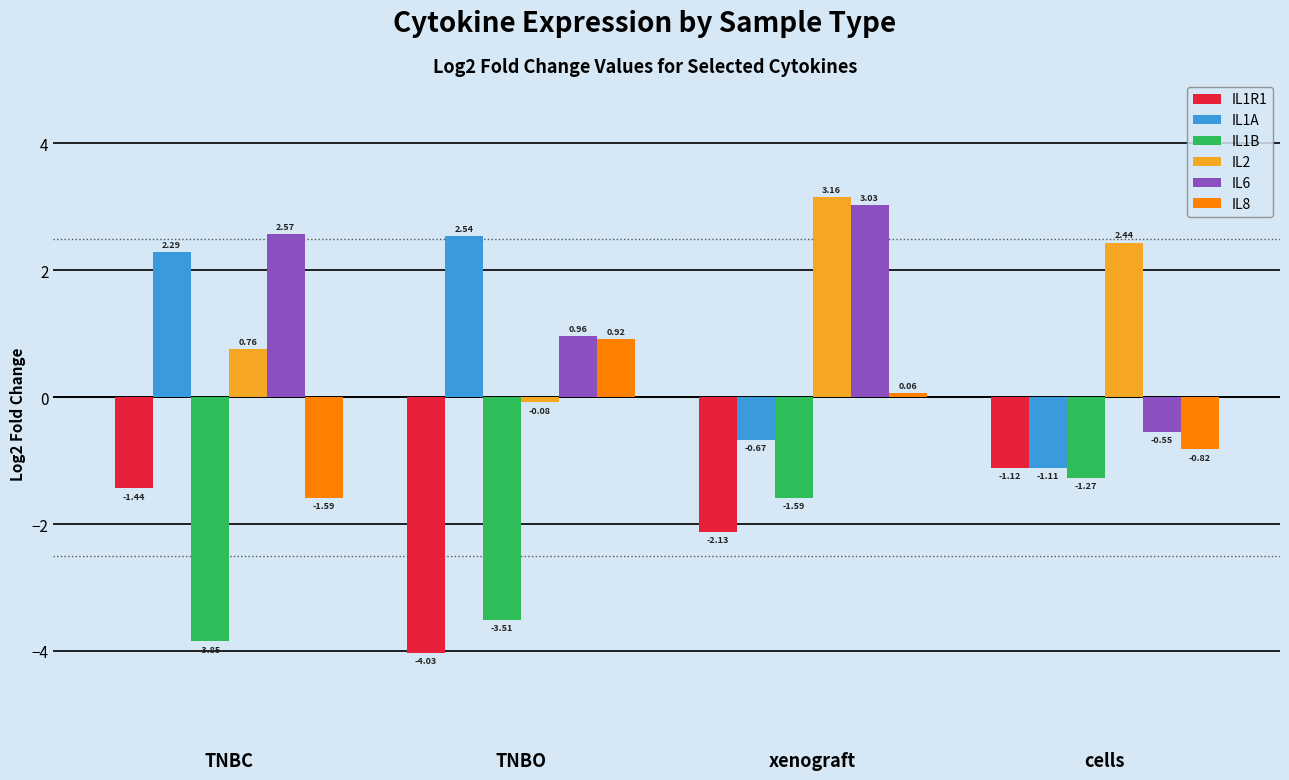

What are all the series names shown in the legend?

IL1R1, IL1A, IL1B, IL2, IL6, IL8